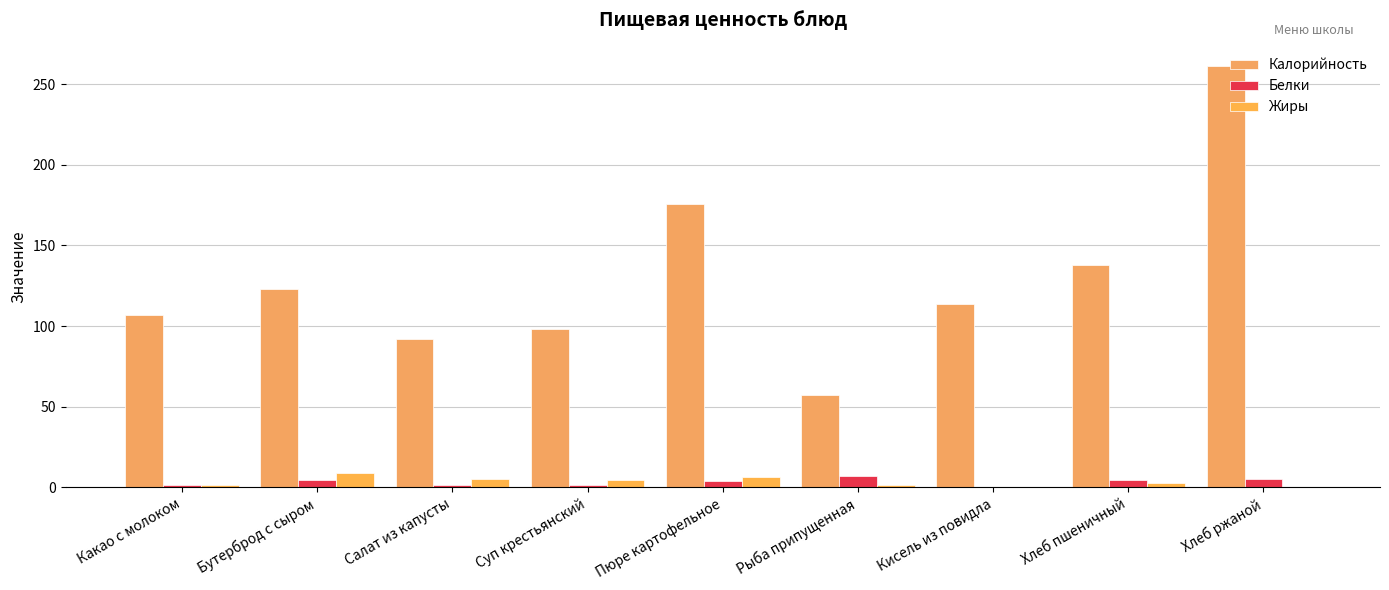

What is the sum of all Жиры values?

31.4